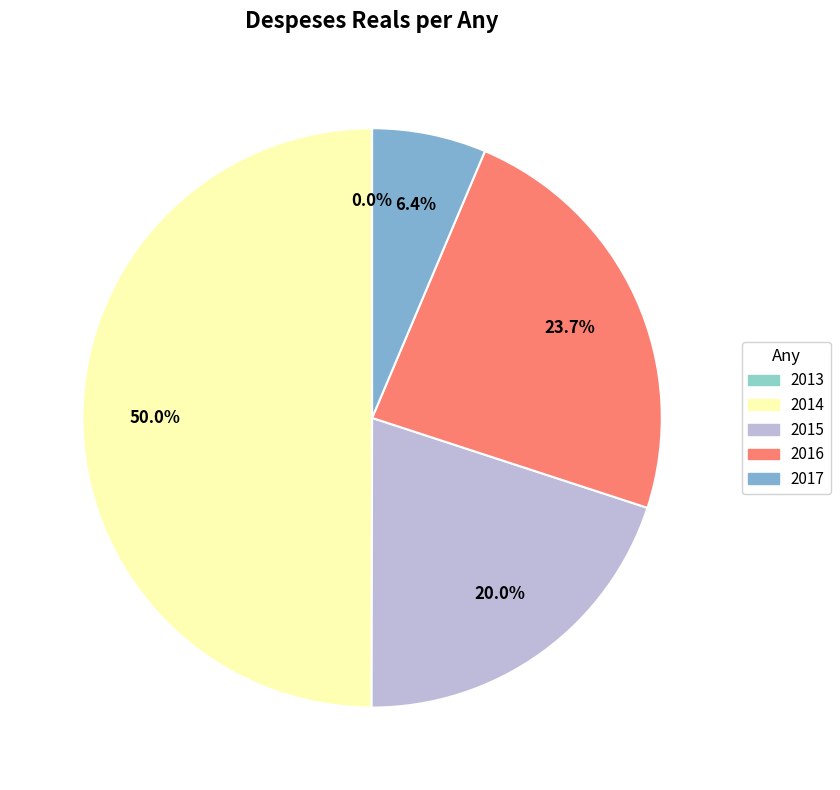

Rank the categories by value from lowest to highest.

2013, 2017, 2015, 2016, 2014